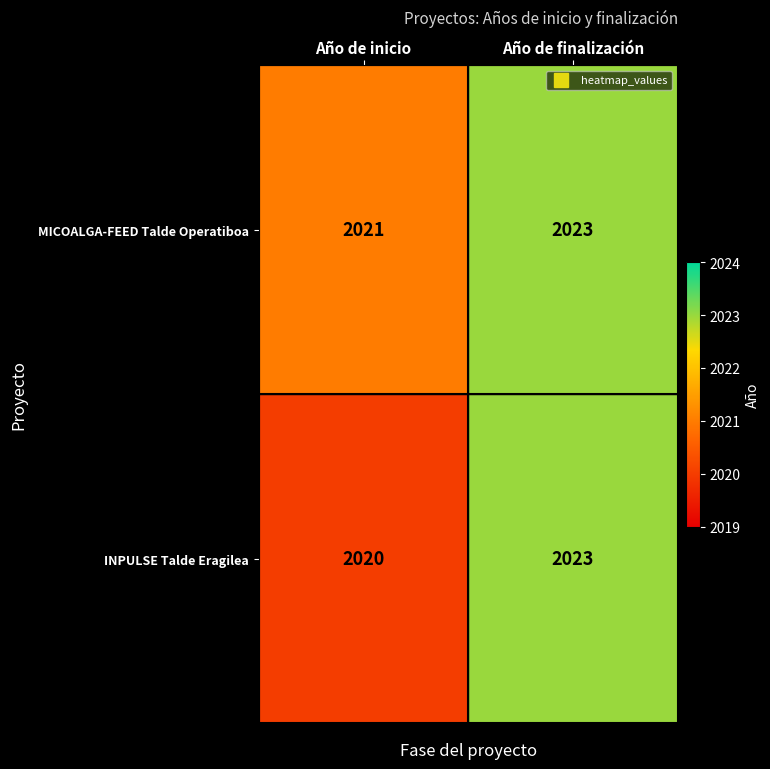

Which series has the widest spread of values?

INPULSE Talde Eragilea